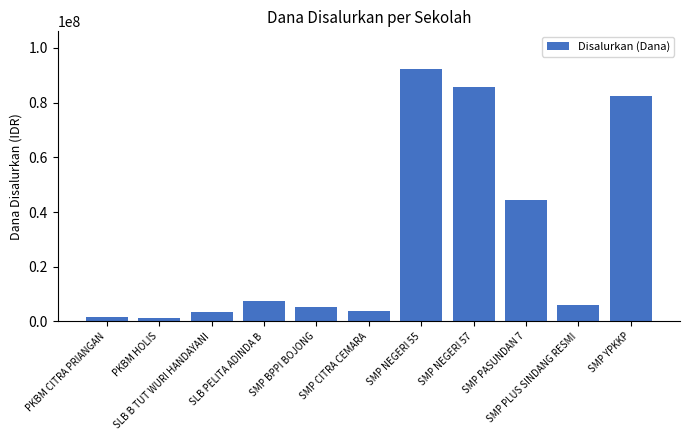

What is the difference between the maximum and minimum values?

91125000